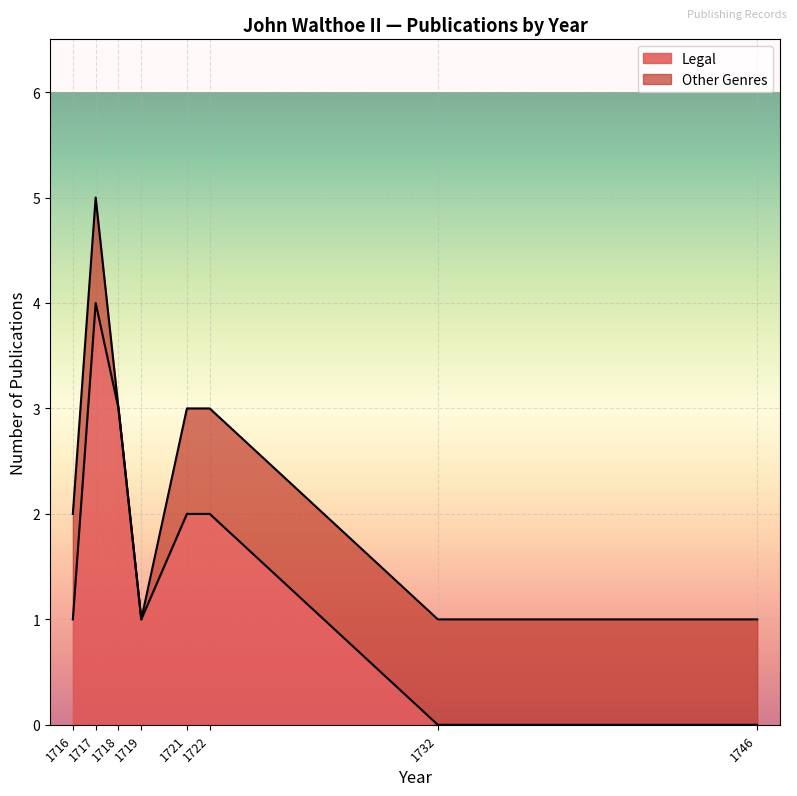

Is it true that the value at 1722 is 4?

False